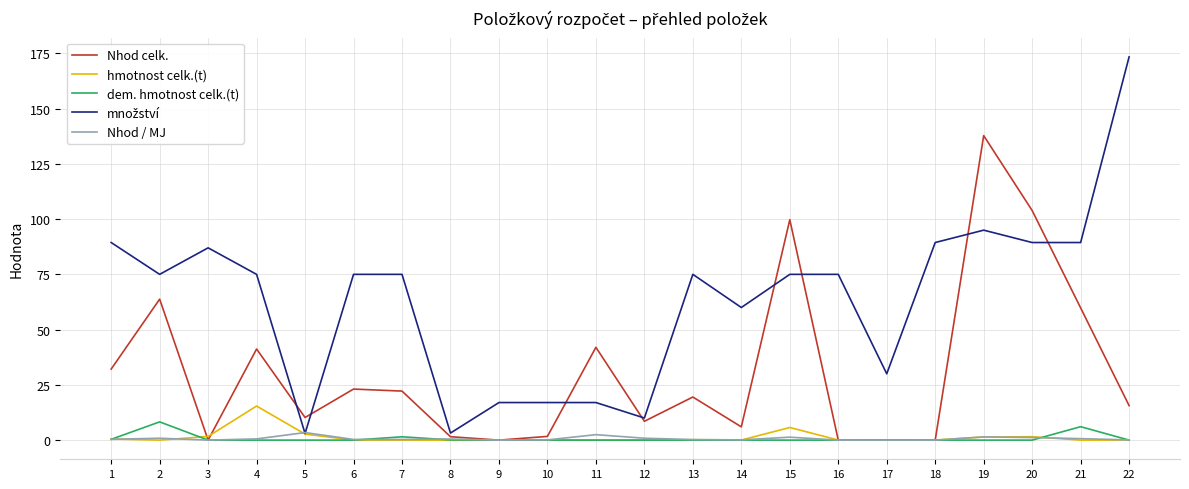

True or false: Nhod / MJ has more than 1 points higher than both neighbors.

True